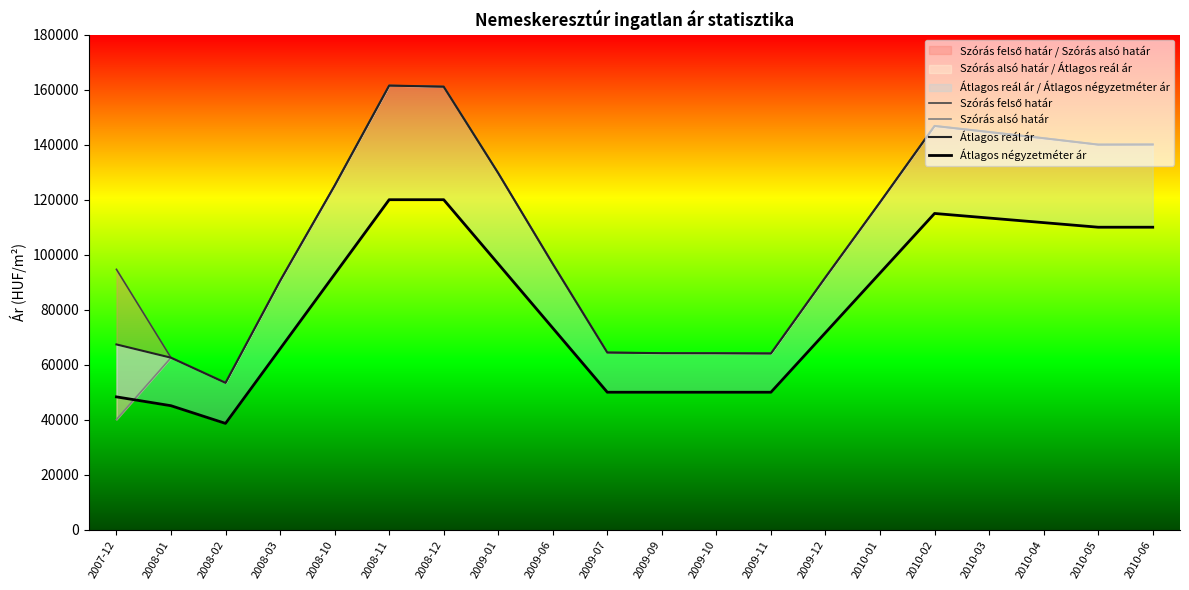

What is the greatest value displayed?

161496